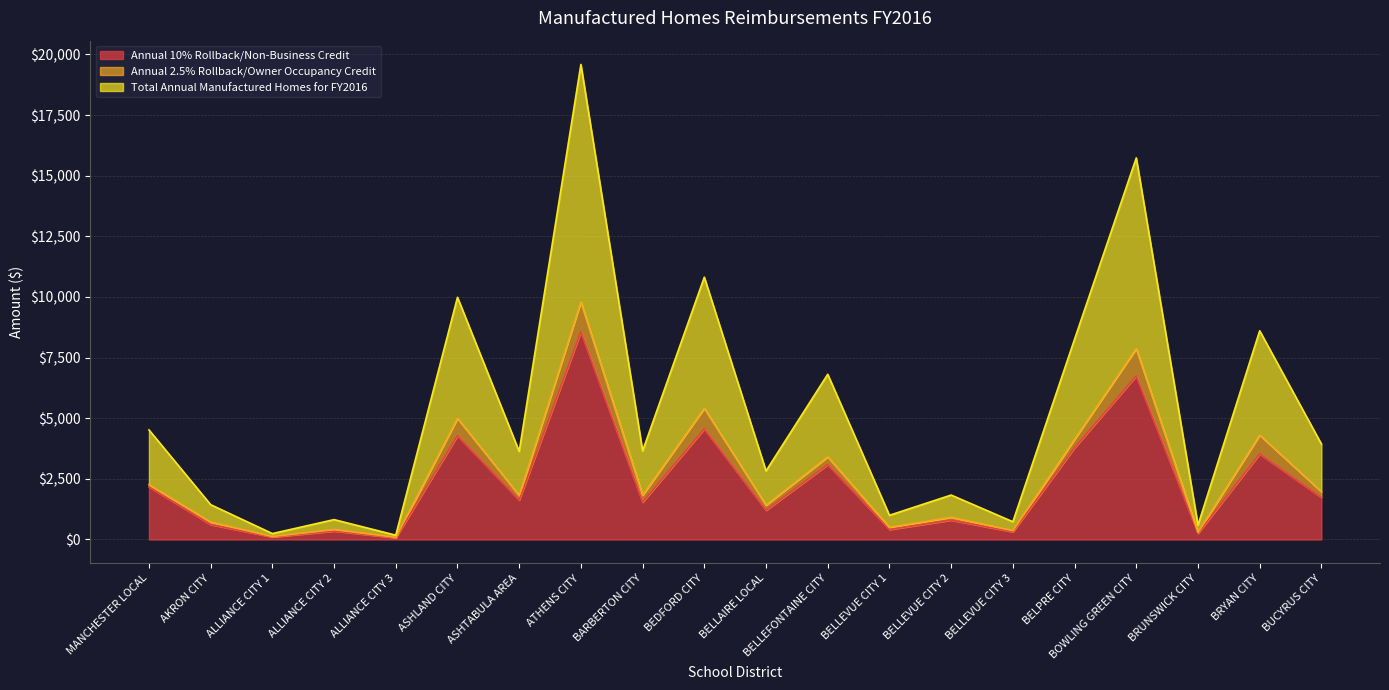

True or false: Total Annual Manufactured Homes for FY2016 has a value of 642.2 at BELLEVUE CITY 3.

False